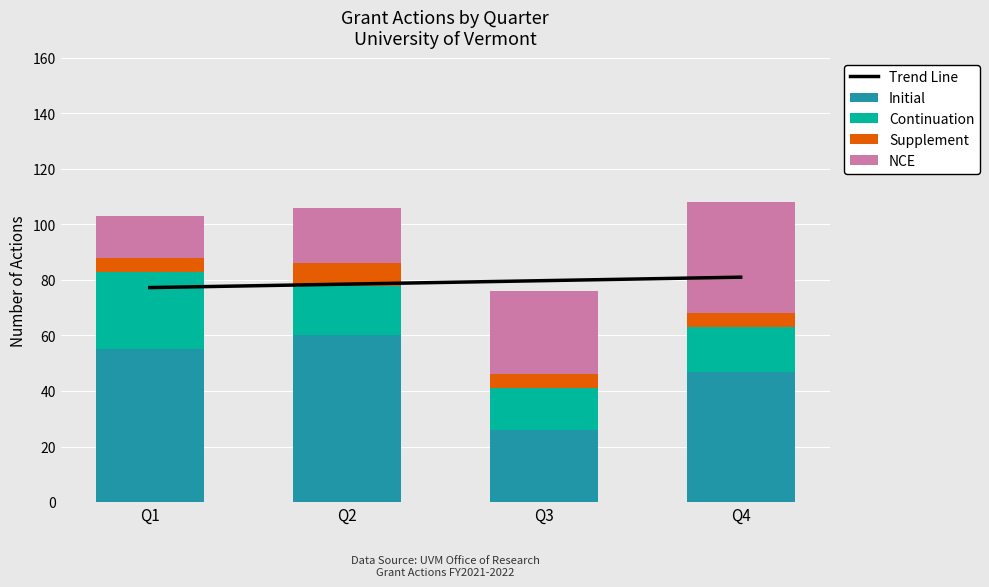

What is the highest value of the Initial series?

60